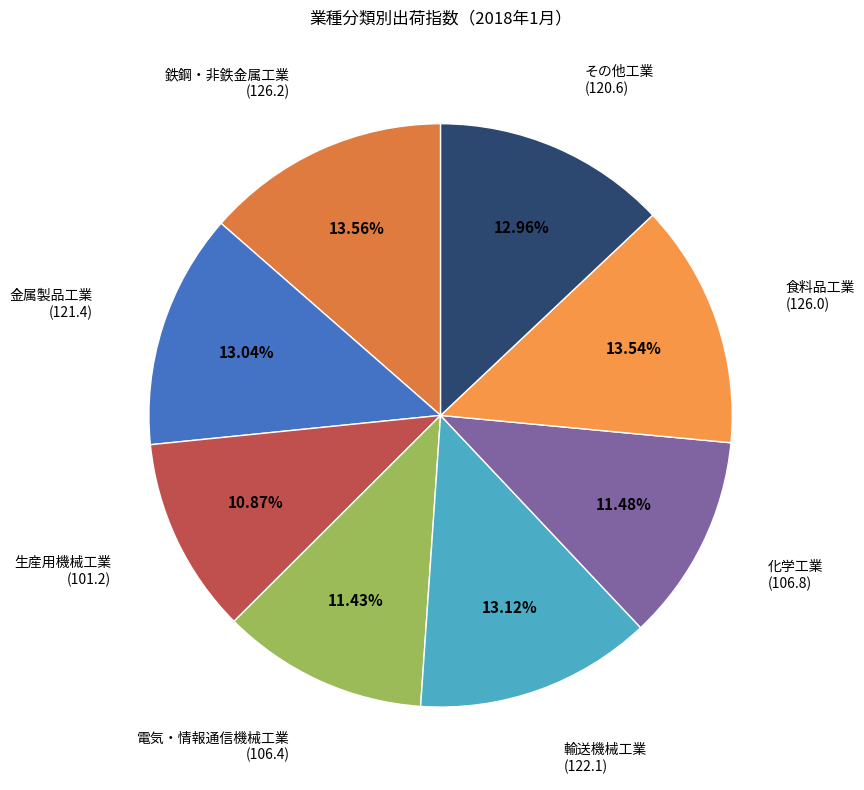

What is the ratio of the value at 輸送機械工業 to the value at 食料品工業?

1.0